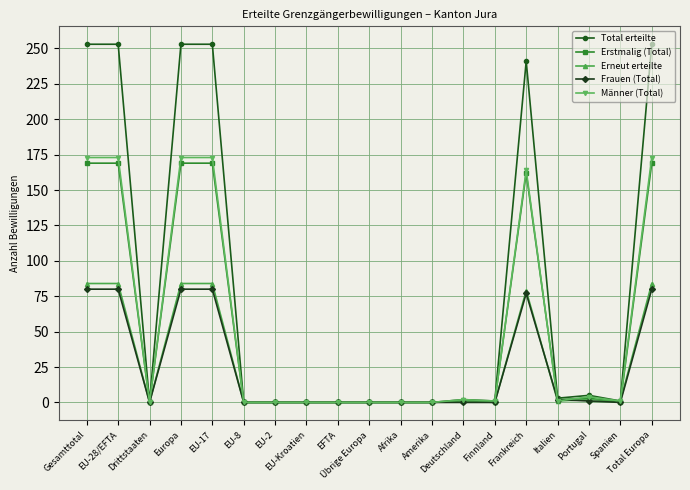

What is the value of the Erneut erteilte point at the 19th from the left?

84